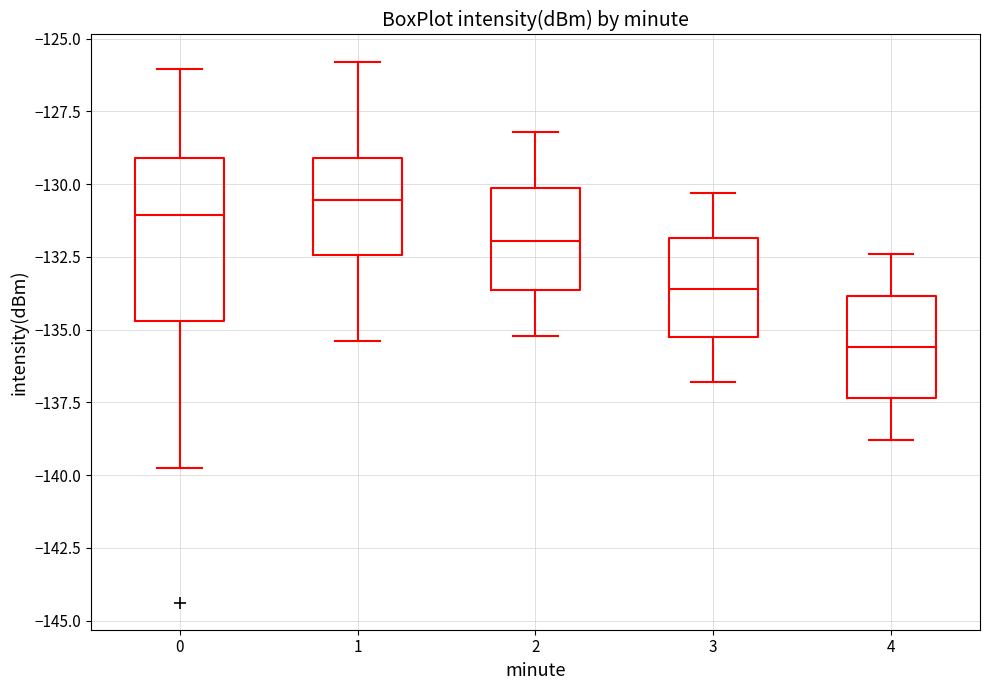

Which box has the lowest median line?

4